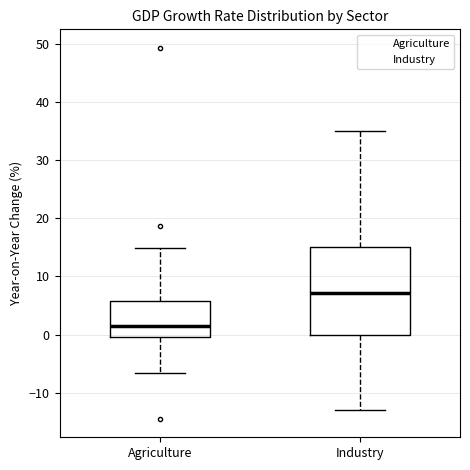

Which box has the lowest median line?

Agriculture